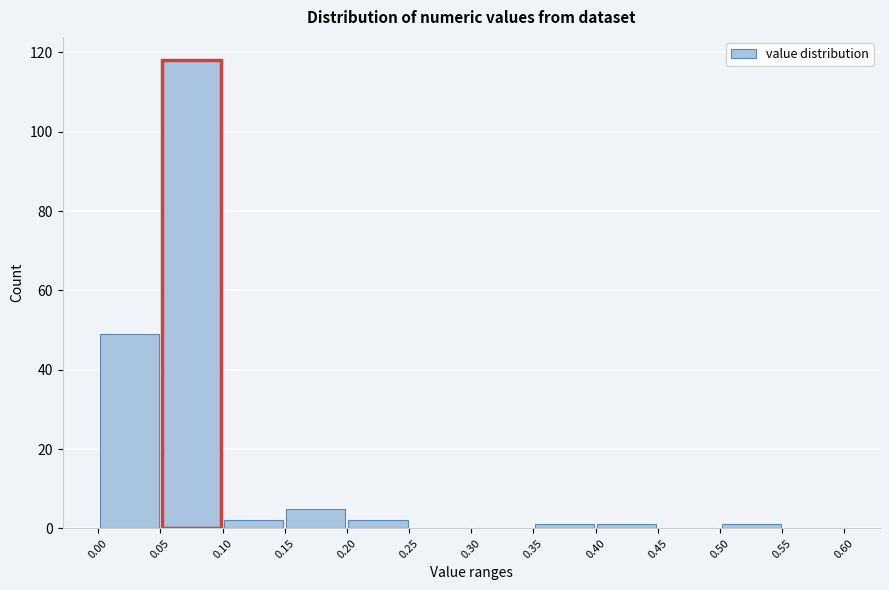

What is the height of the bar covering 0.15 to 0.20 on the x-axis? The values are not printed on the chart, so give them approximately, as read against the axis.

6